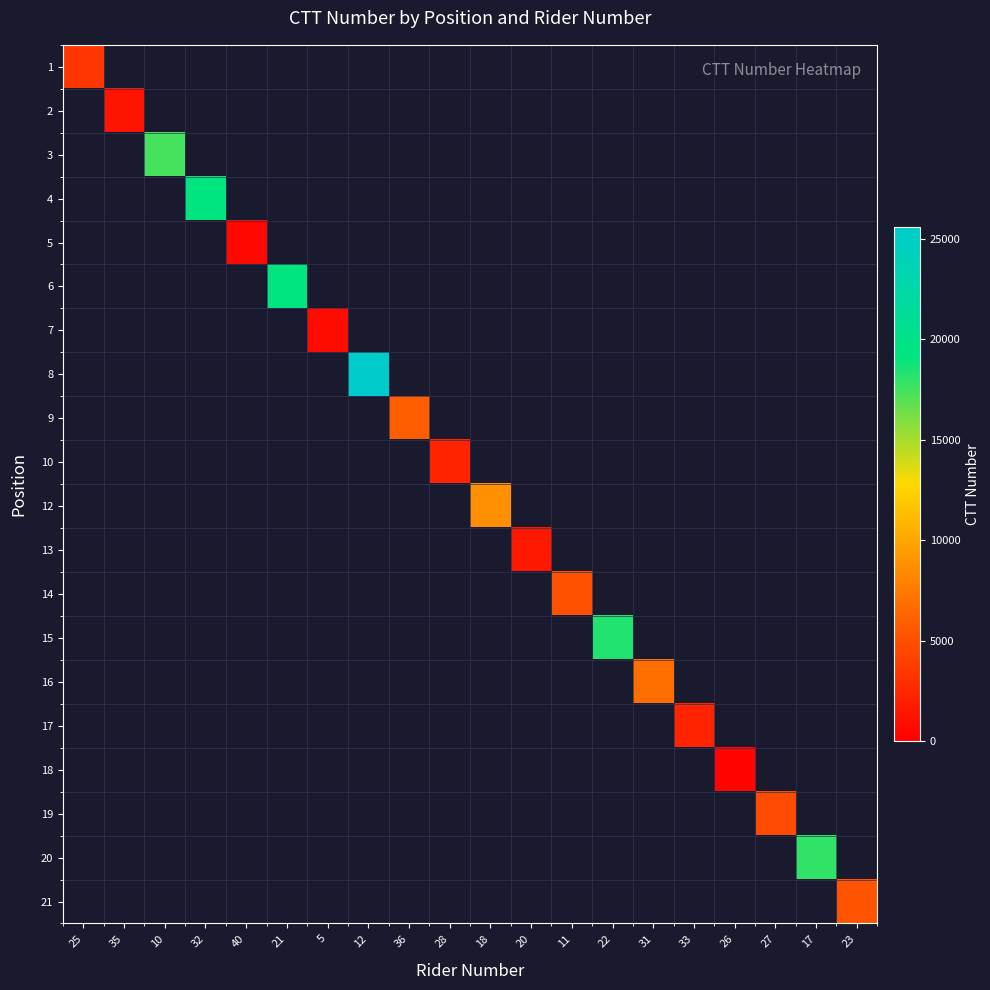

Count the number of data series in this chart.

20